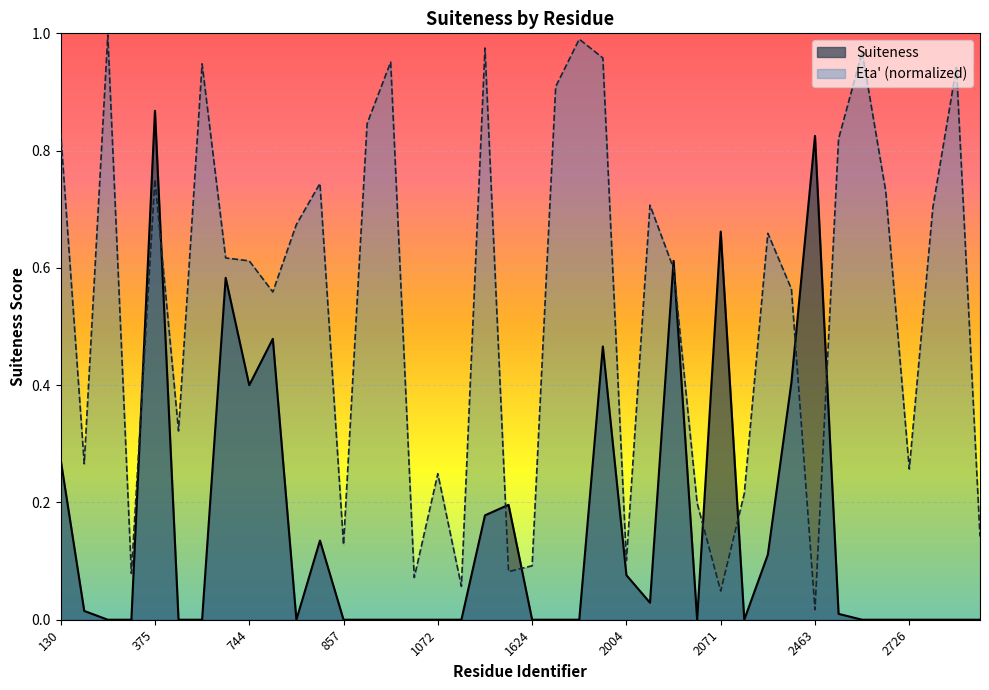

Which category has the highest value in the Eta (normalized) series?

200